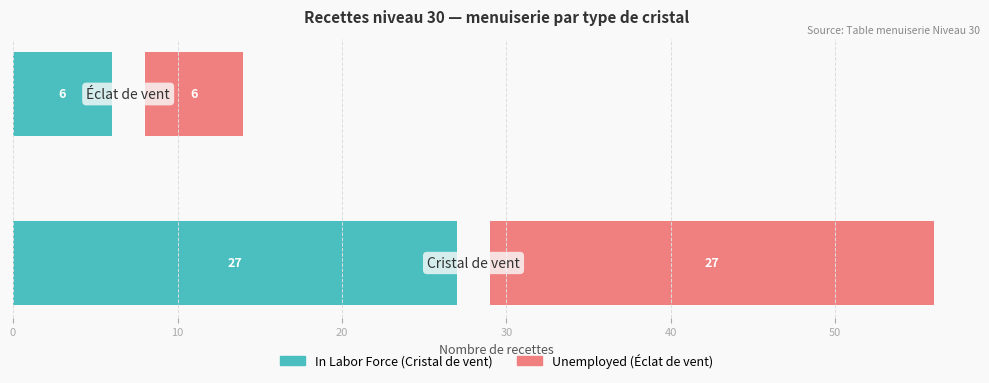

What are all the series names shown in the legend?

In Labor Force, Unemployed